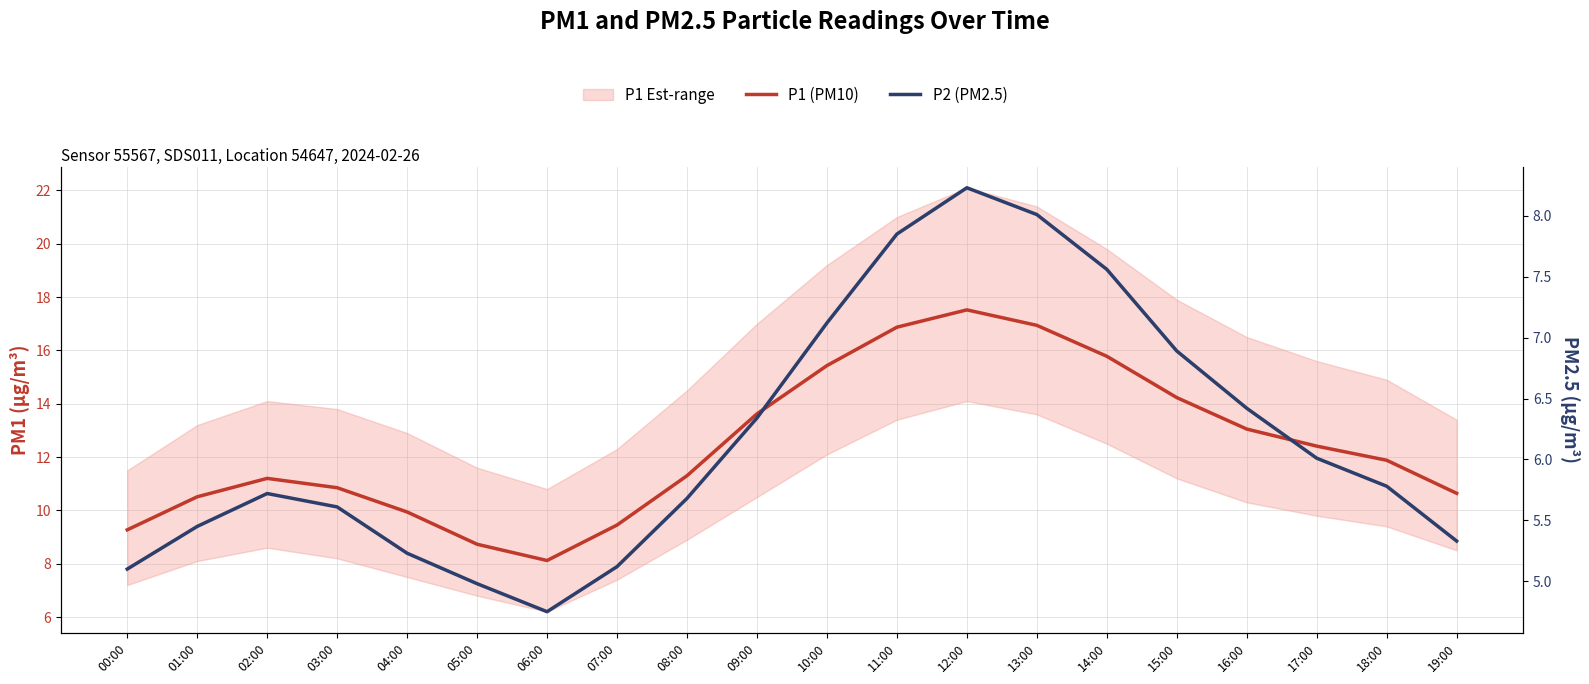

How many lines are shown in the chart?

2